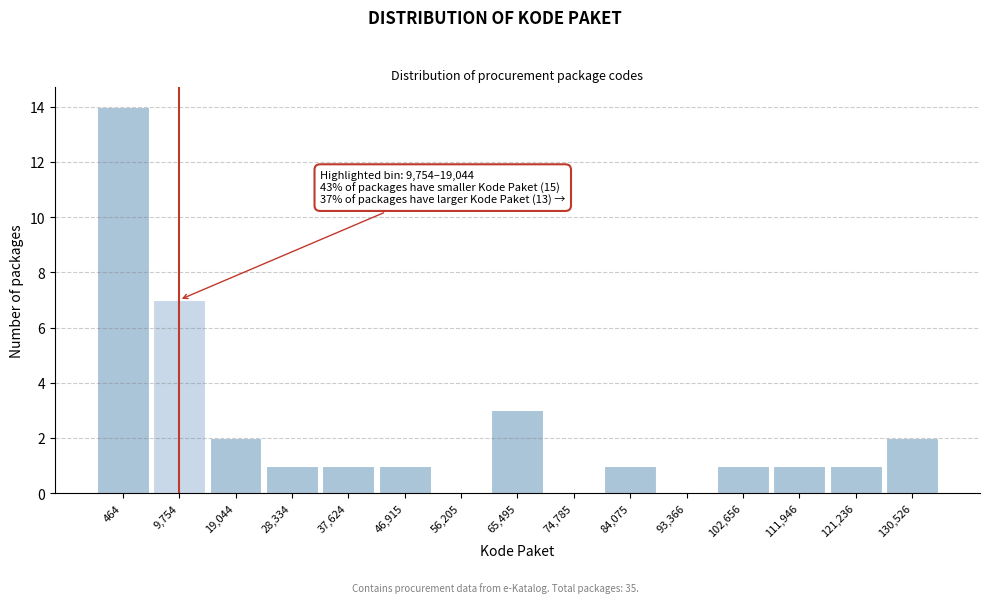

Reading left to right, extract all data points from this chart.

464=14	9,754=7	19,044=2	28,334=1	37,624=1	46,915=1	56,205=0	65,495=3	74,785=0	84,075=1	93,366=0	102,656=1	111,946=1	121,236=1	130,526=2